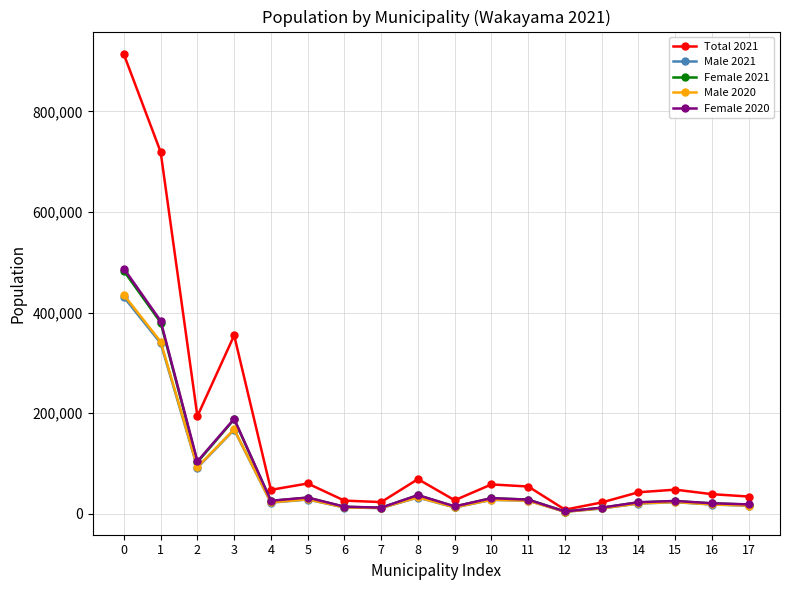

Between 3 and 8, which series saw the biggest shift?

Total 2021